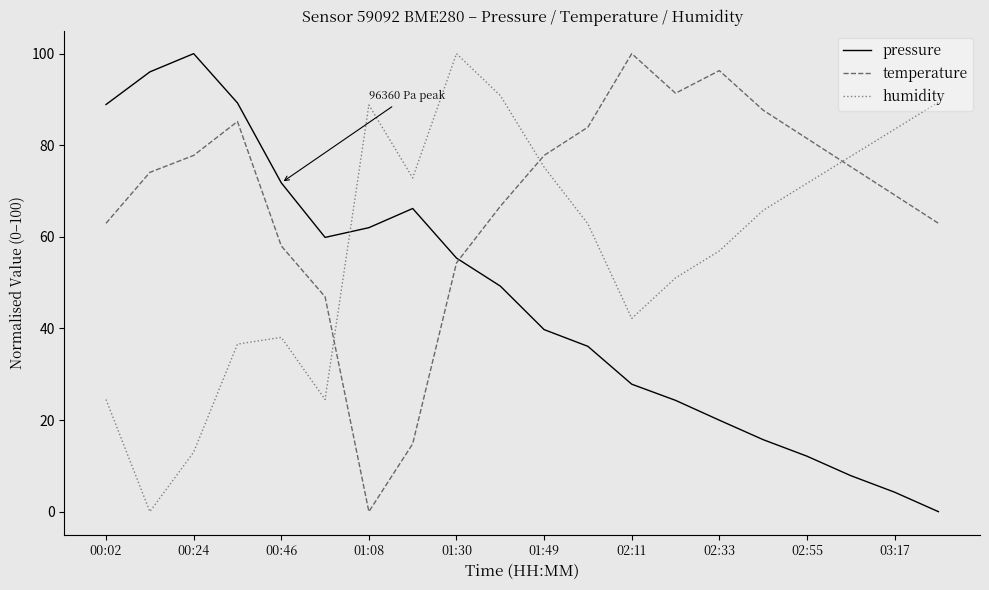

True or false: pressure and humidity intersect in this chart.

True